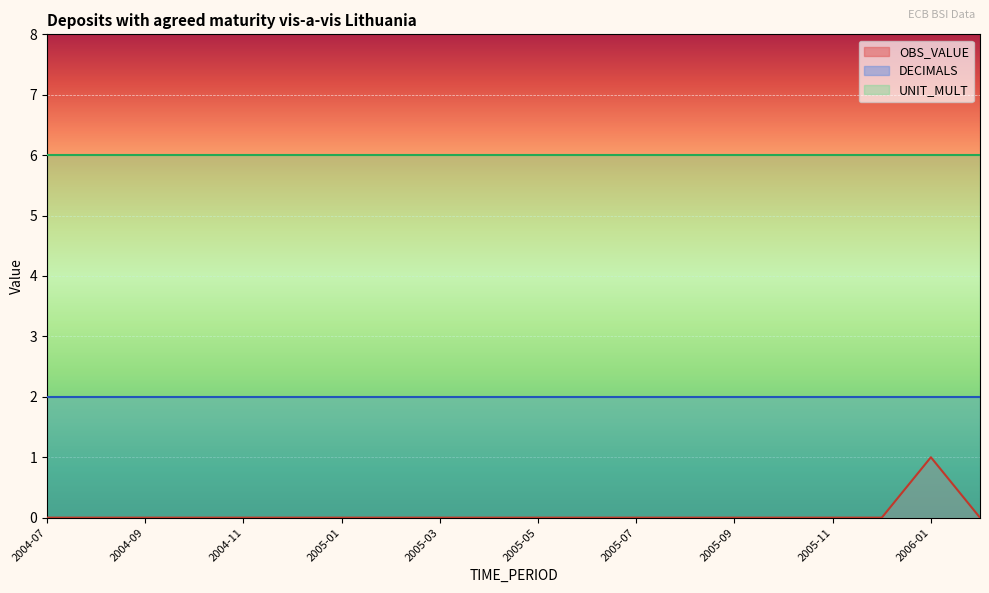

At which label is DECIMALS closest to 2?

2004-07